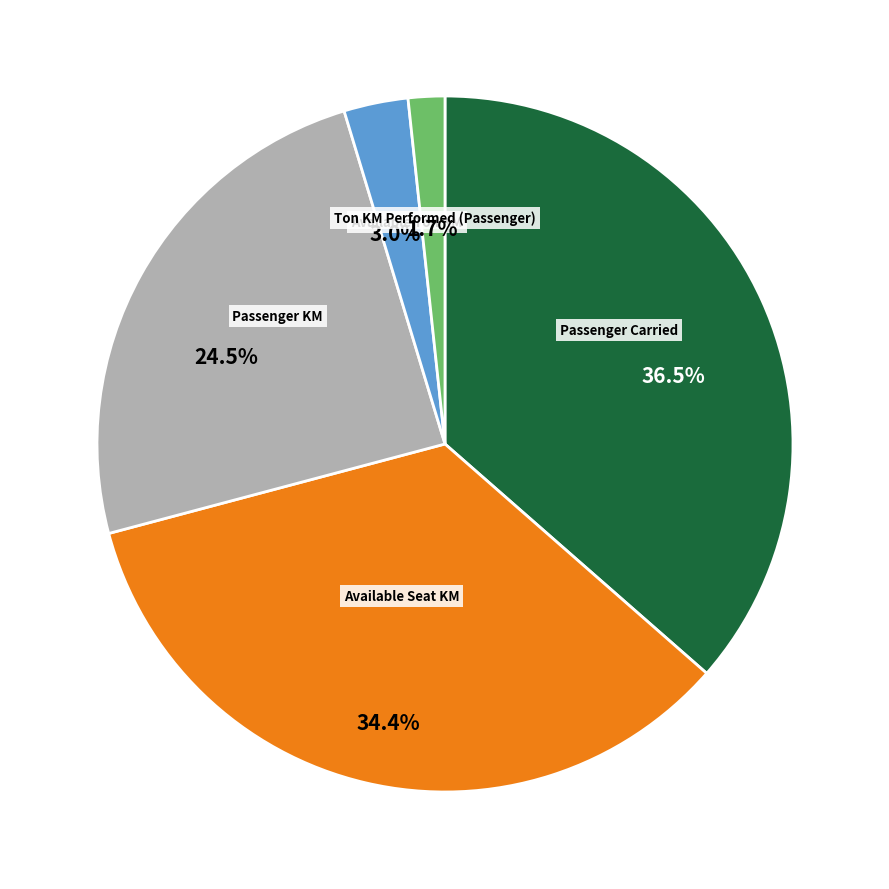

To the nearest percent, what is the average slice percentage?

20%